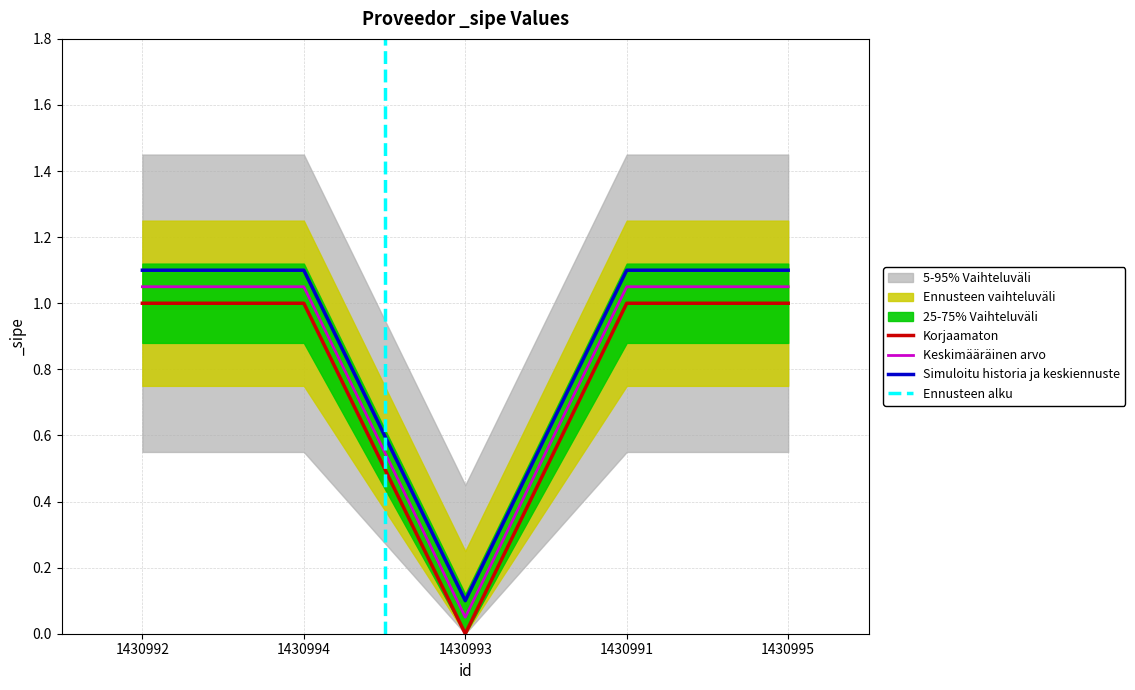

Where is the first local minimum?

1430993